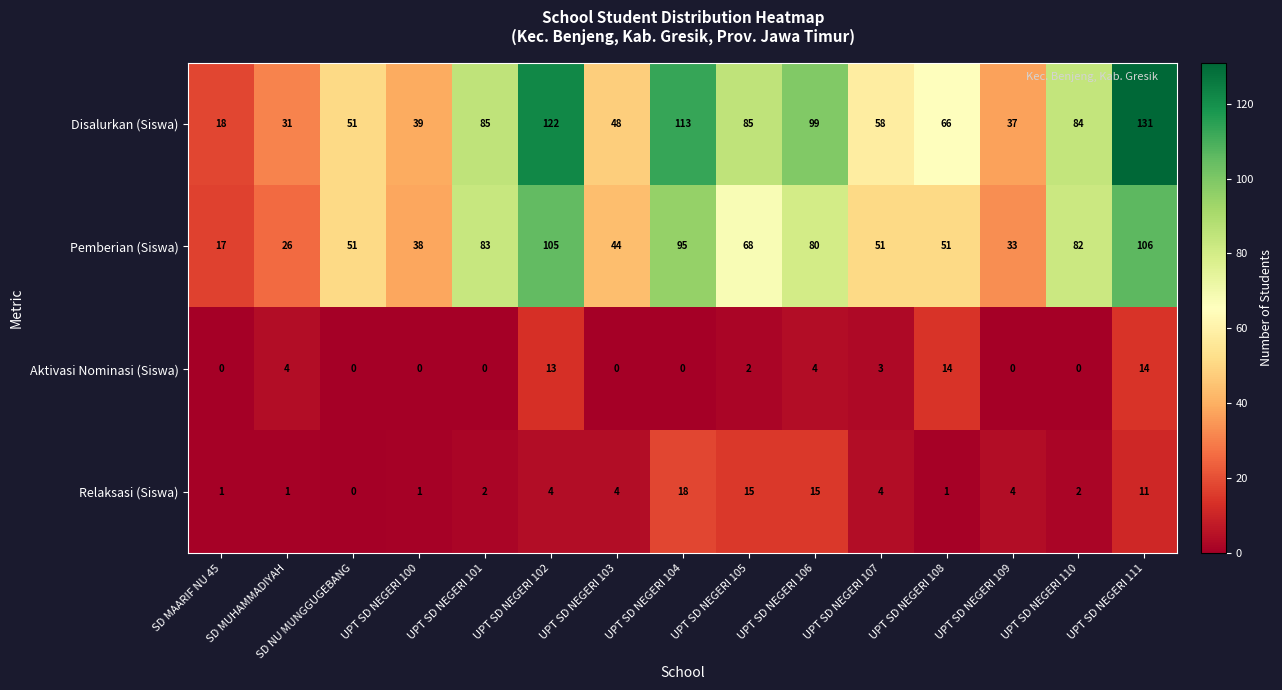

At how many categories does at least one series exceed 34?

13